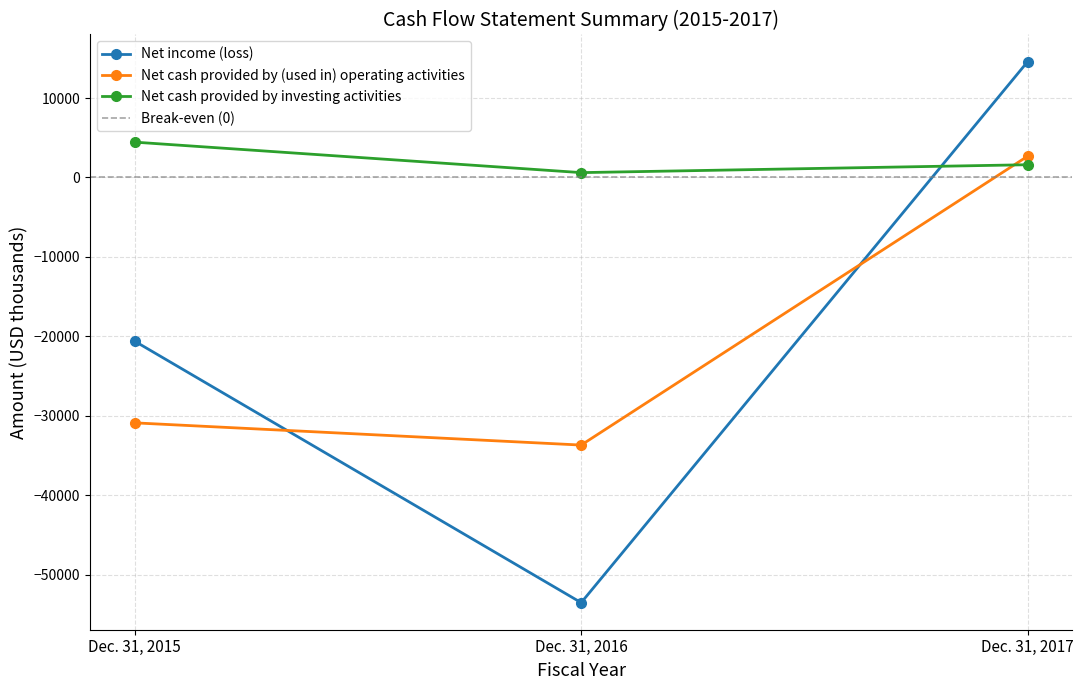

What is the sum of the Net cash provided by investing activities values at Dec. 31, 2015 and Dec. 31, 2016?

5062